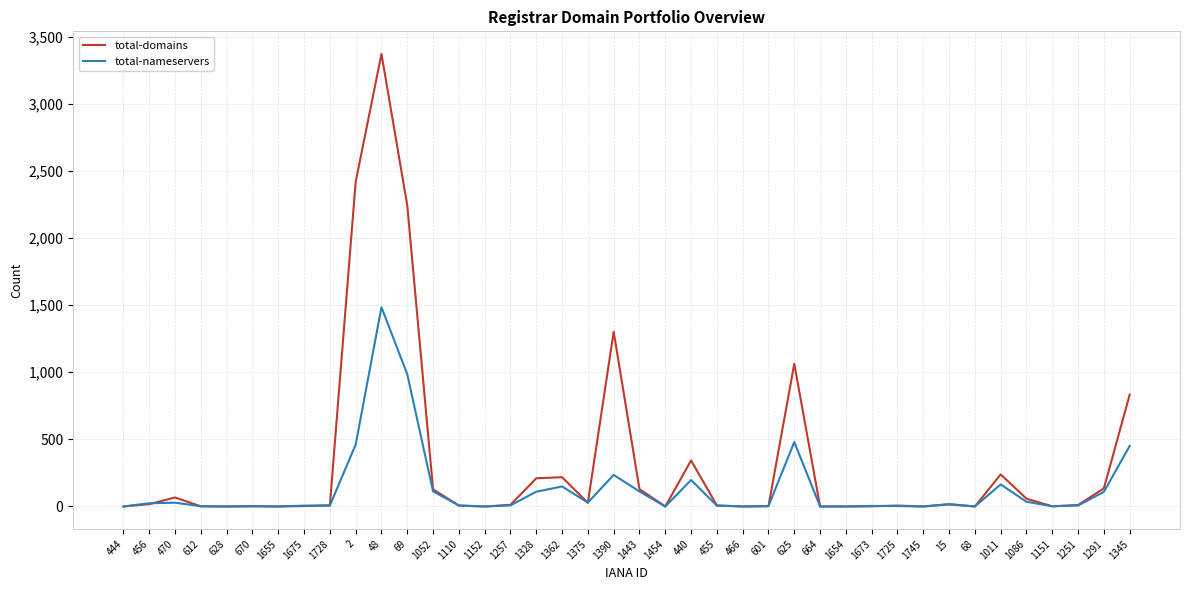

Which series changed the most between 2 and 1362?

total-domains